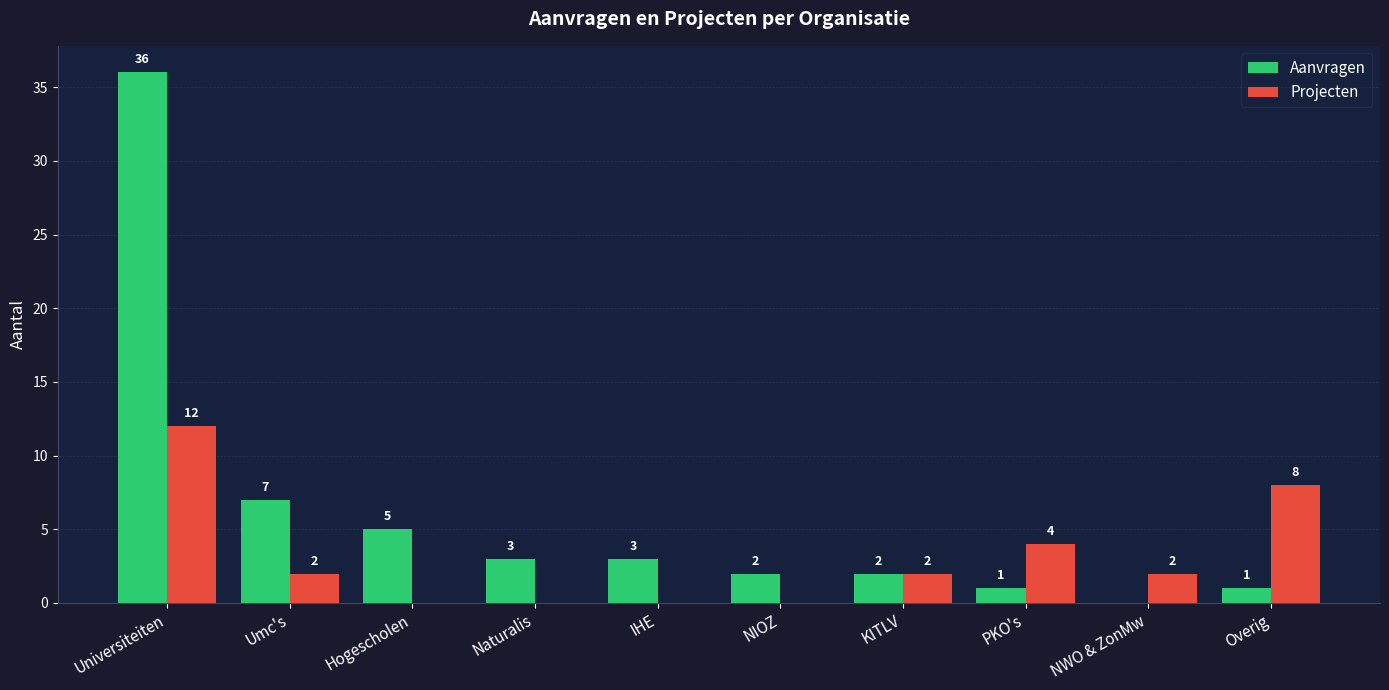

Reading left to right, list all the values displayed in this chart.

Aanvragen: 36	7	5	3	3	2	2	1	0	1
Projecten: 12	2	0	0	0	0	2	4	2	8